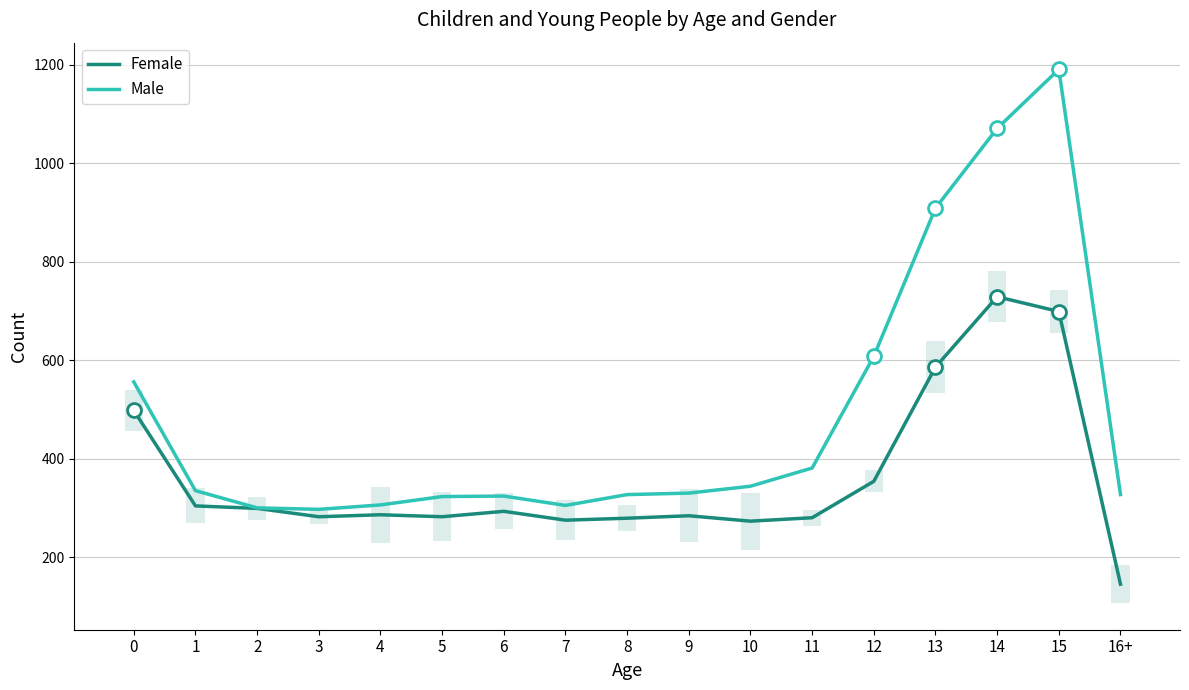

Is it true that Male equals 123 at 16+?

False